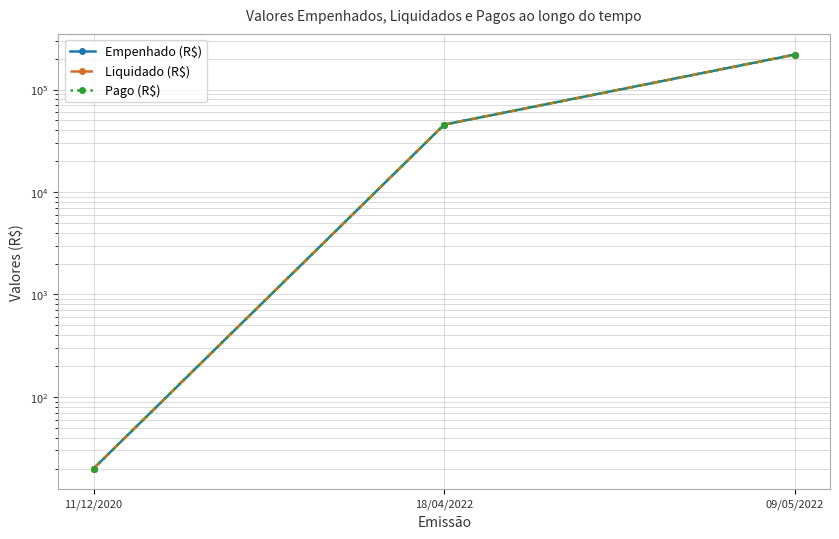

True or false: Empenhado (R$) has a value of 219183.5 at 09/05/2022.

True